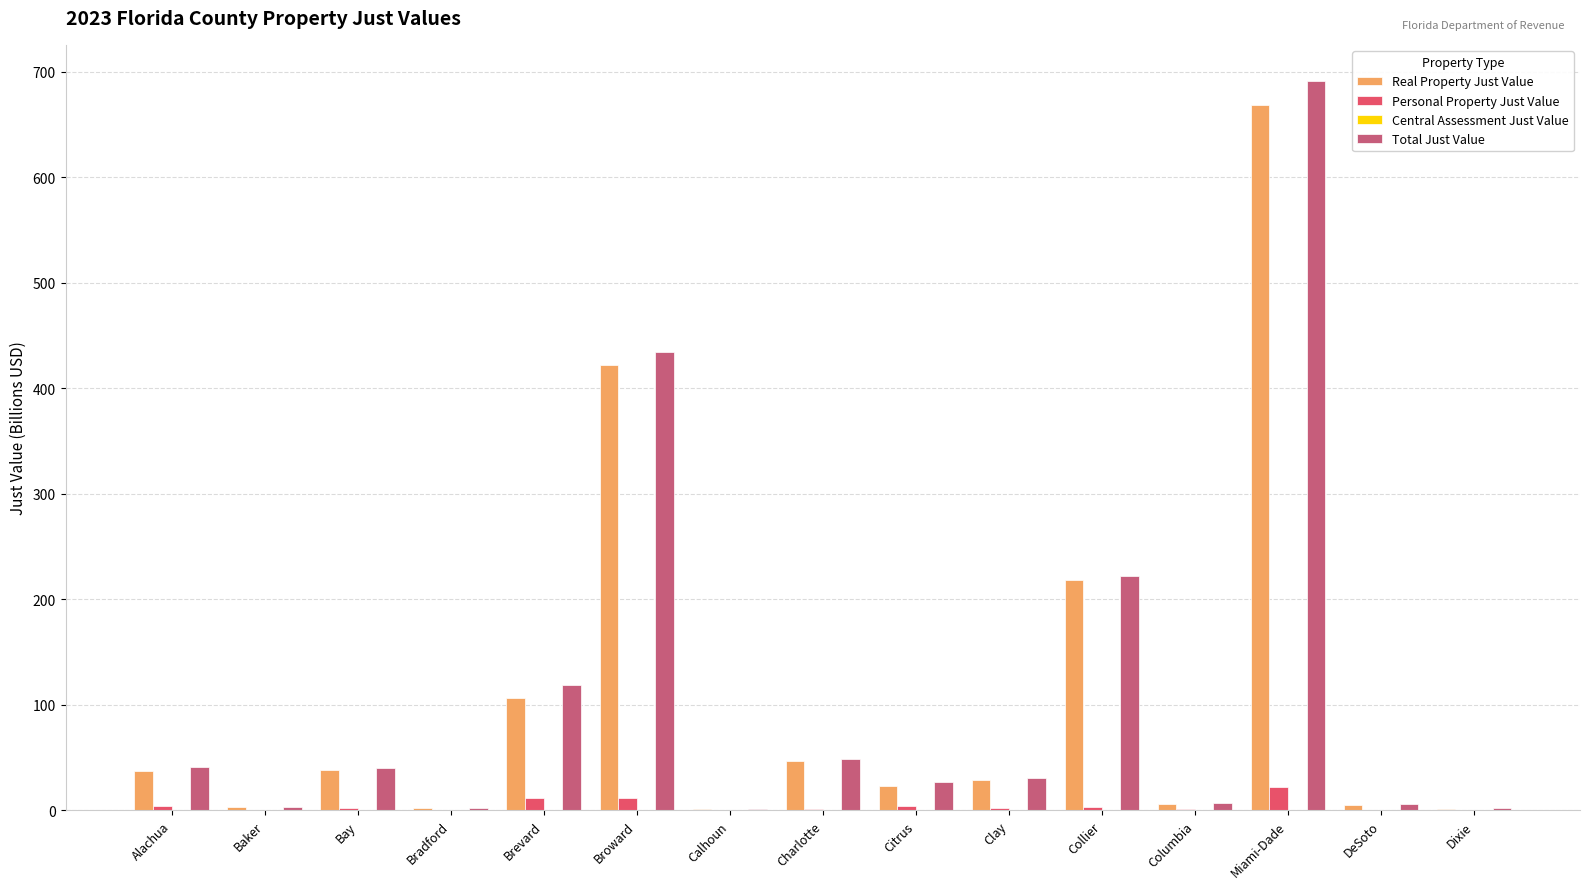

Which series has the widest spread of values?

Total Just Value